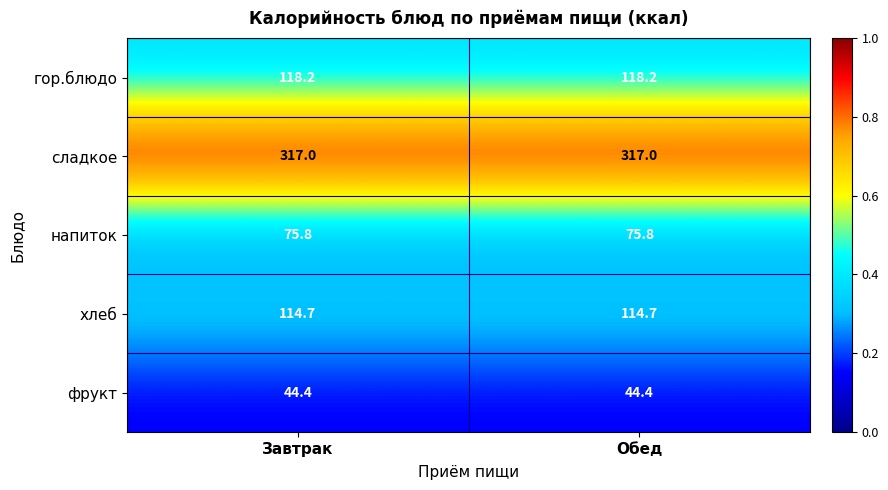

Rank the series at Завтрак from highest to lowest value.

сладкое, гор.блюдо, хлеб, напиток, фрукт